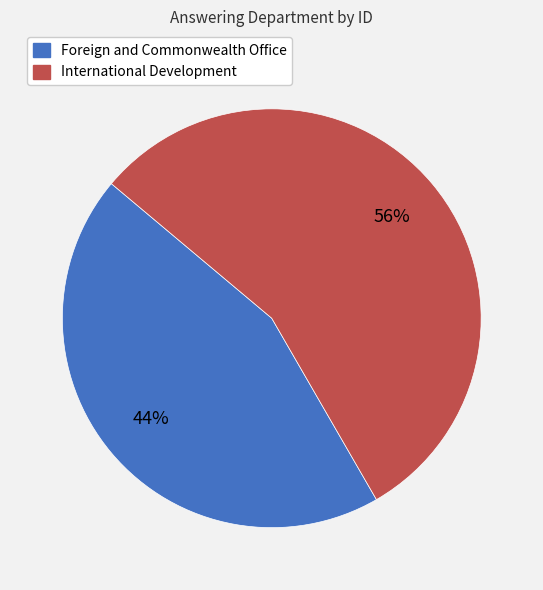

Is the sum of International Development and Foreign and Commonwealth Office greater than half?

Yes